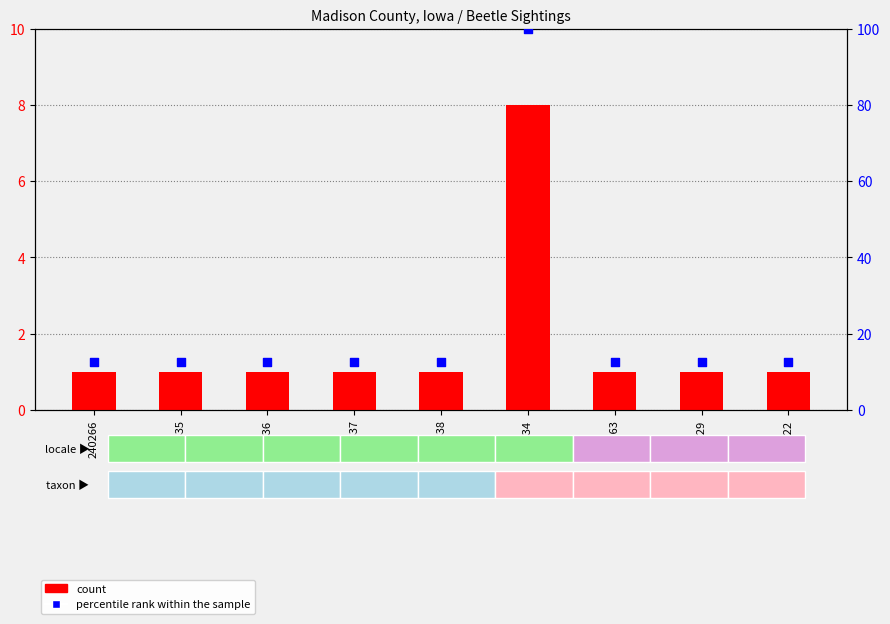

What is the total value across all series at 272134?

108.0